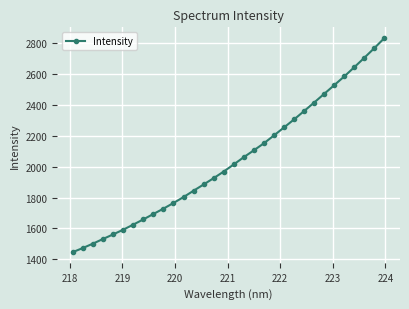

What is the difference between the second highest and minimum values?

1324.2